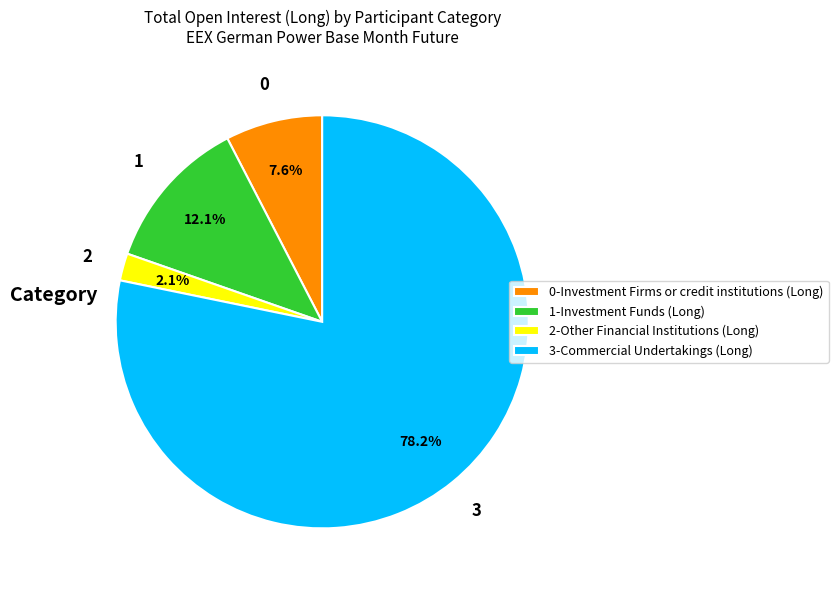

Which slice represents more than half of the pie?

3-Commercial Undertakings (Long)